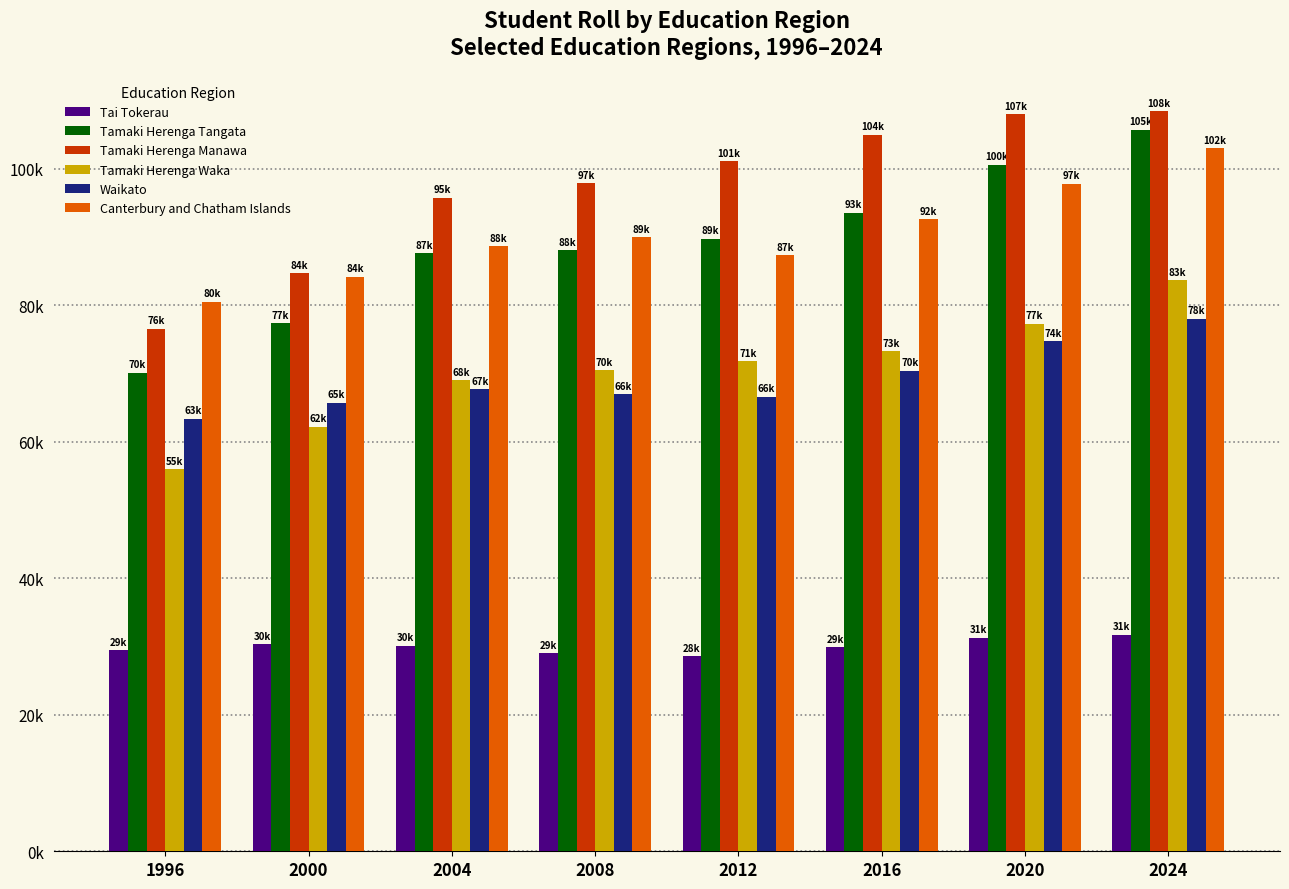

What are all the series names shown in the legend?

Tai Tokerau, Tamaki Herenga Tangata, Tamaki Herenga Manawa, Tamaki Herenga Waka, Waikato, Canterbury and Chatham Islands